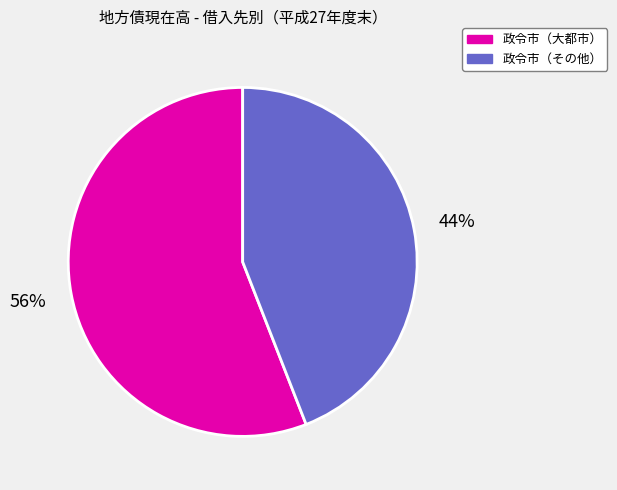

What is the largest slice in the pie chart?

政令市（大都市）